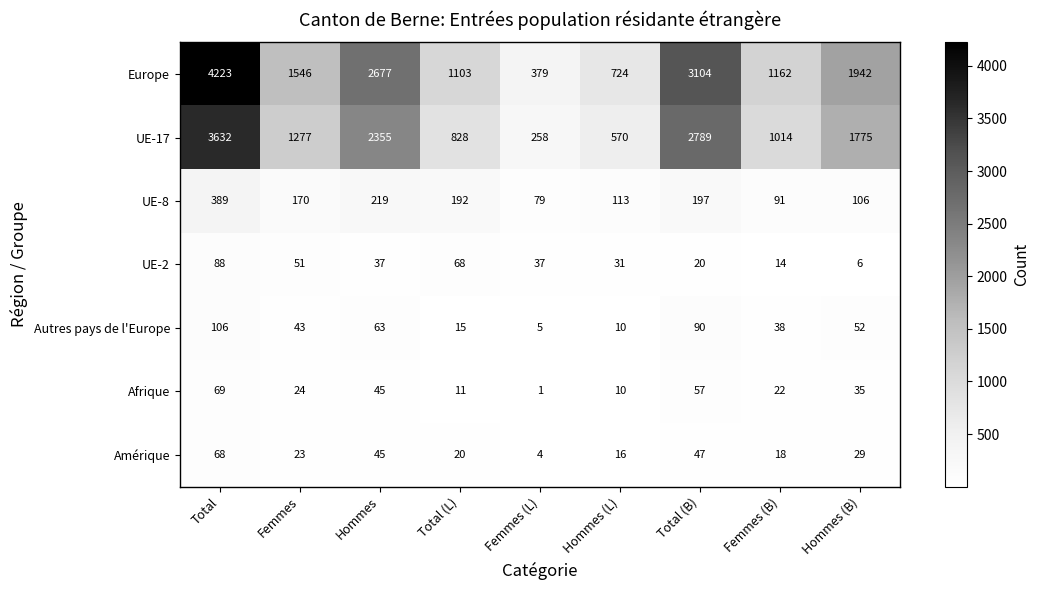

What is the difference between the Autres pays de l'Europe values at Hommes and Femmes (L)?

58